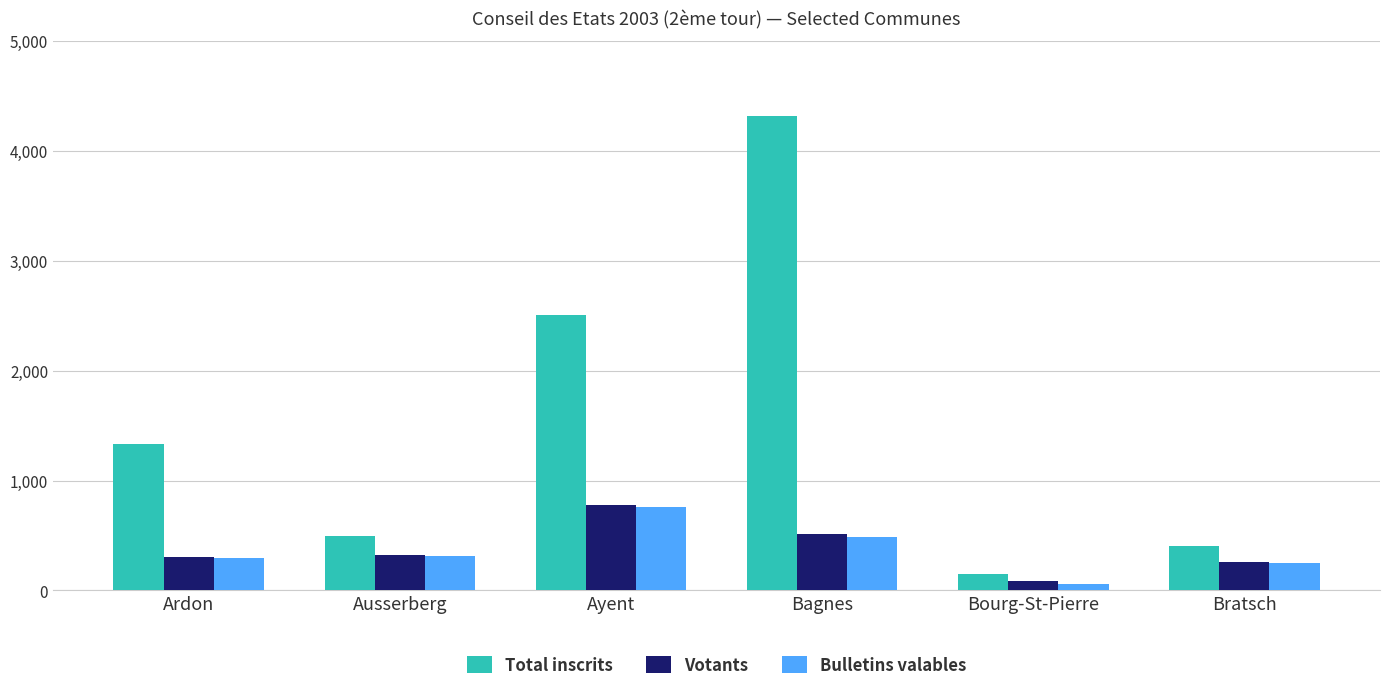

Count the number of data series in this chart.

3